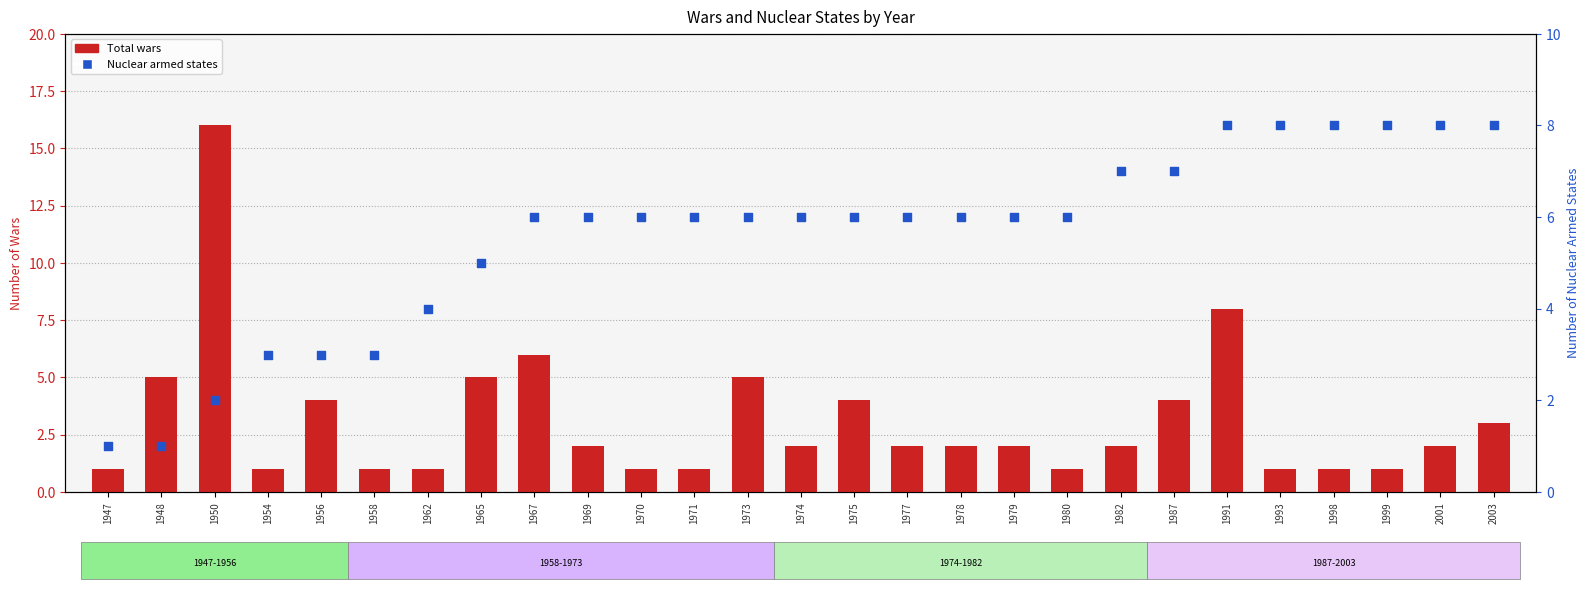

Which series reaches the maximum Y coordinate?

Total wars